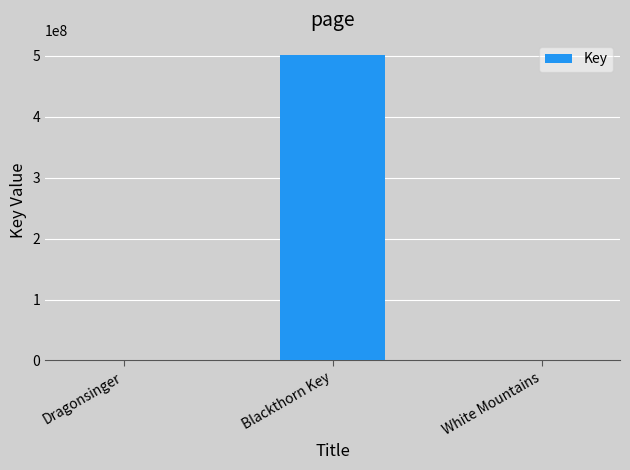

What is the maximum value shown in the chart?

501383390